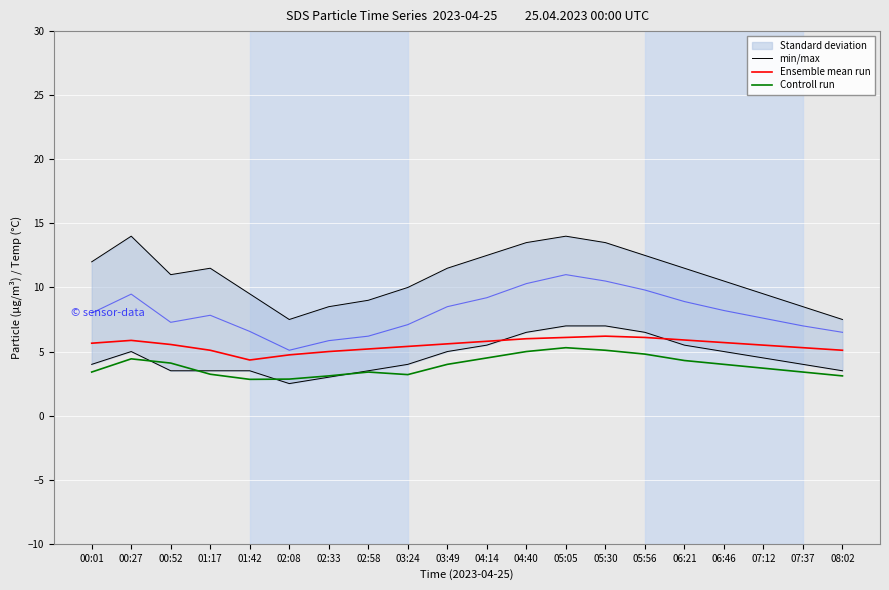

What is the average value of the min/max series?

10.9